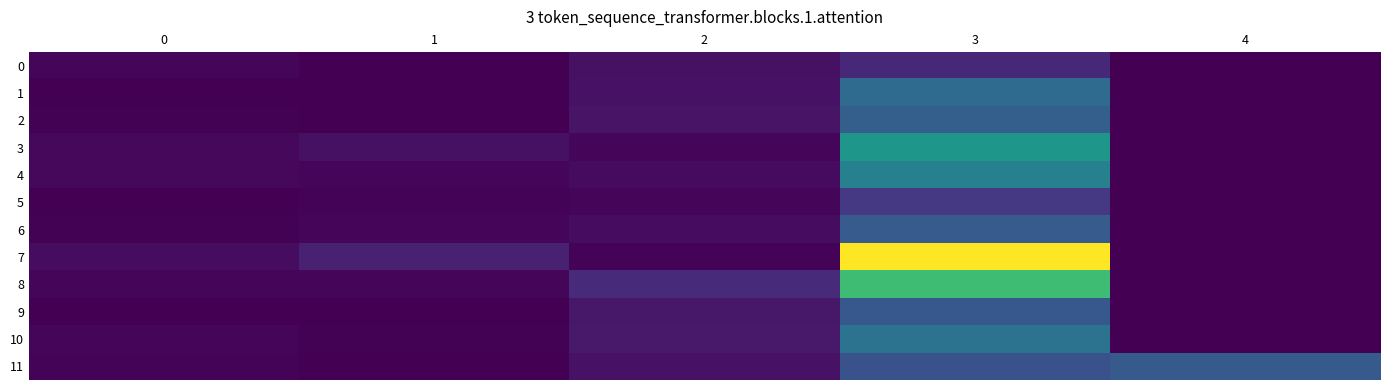

Which series has the largest total across all categories?

7